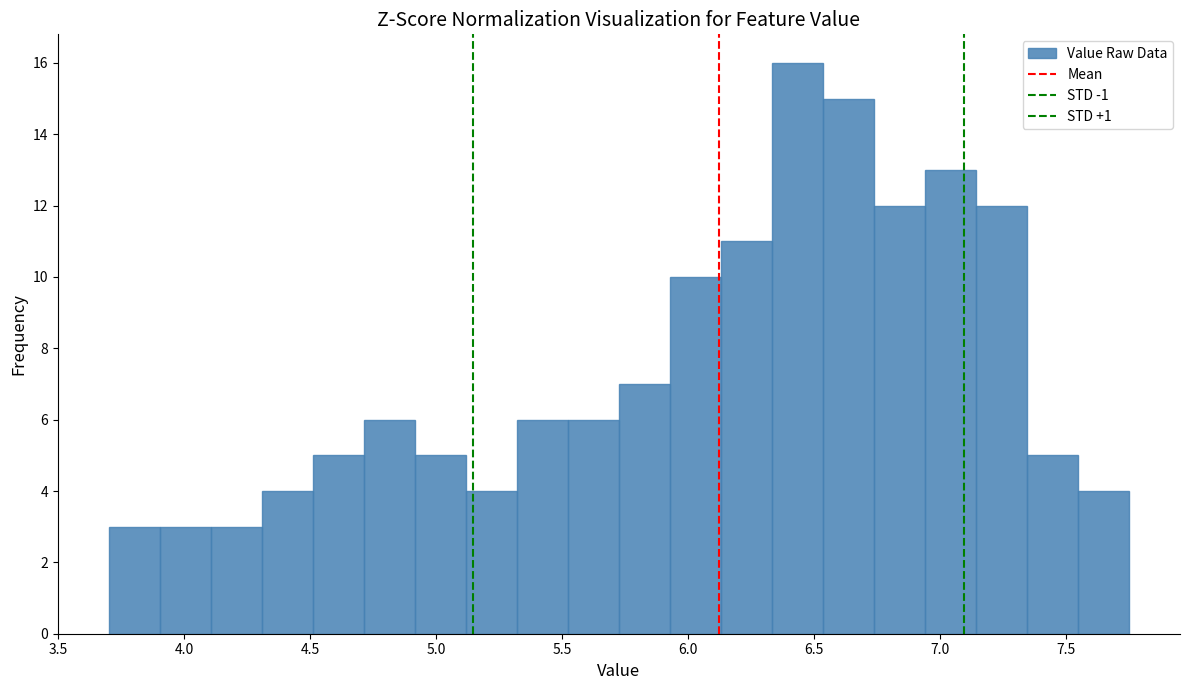

Reading left to right, transcribe this chart: for each bar, give the range it covers on the x-axis and its height. Neither the bar edges nor the heights are printed on the chart, so give them approximately, as read against the axes.

3.70 to 3.90: 3
3.90 to 4.10: 3
4.10 to 4.30: 3
4.30 to 4.50: 4
4.50 to 4.70: 5
4.70 to 4.90: 6
4.90 to 5.10: 5
5.10 to 5.30: 4
5.30 to 5.50: 6
5.50 to 5.75: 6
5.75 to 5.95: 7
5.95 to 6.15: 10
6.15 to 6.35: 11
6.35 to 6.55: 16
6.55 to 6.75: 15
6.75 to 6.95: 12
6.95 to 7.15: 13
7.15 to 7.35: 12
7.35 to 7.55: 5
7.55 to 7.75: 4